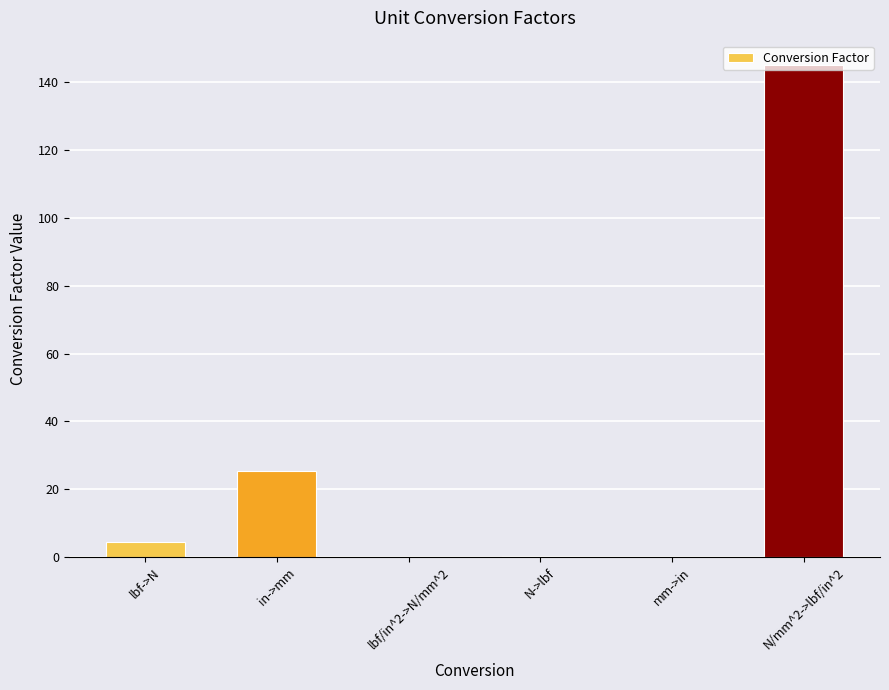

What is the sum of the values at lbf->N and N/mm^2->lbf/in^2?

149.5